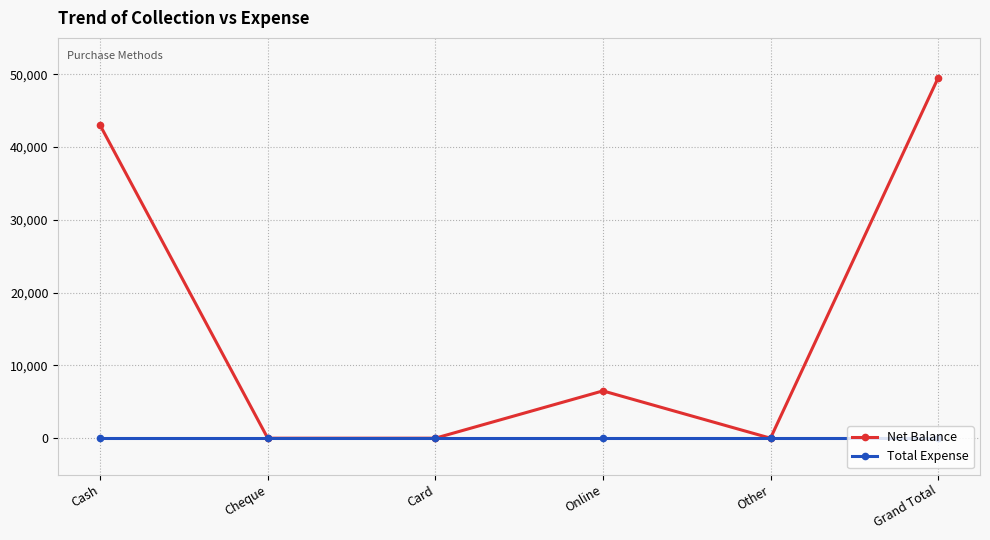

Reading right to left, extract all data points from this chart.

Net Balance: Grand Total=49499	Other=0	Online=6499	Card=0	Cheque=0	Cash=43000
Total Expense: Grand Total=0	Other=0	Online=0	Card=0	Cheque=0	Cash=0